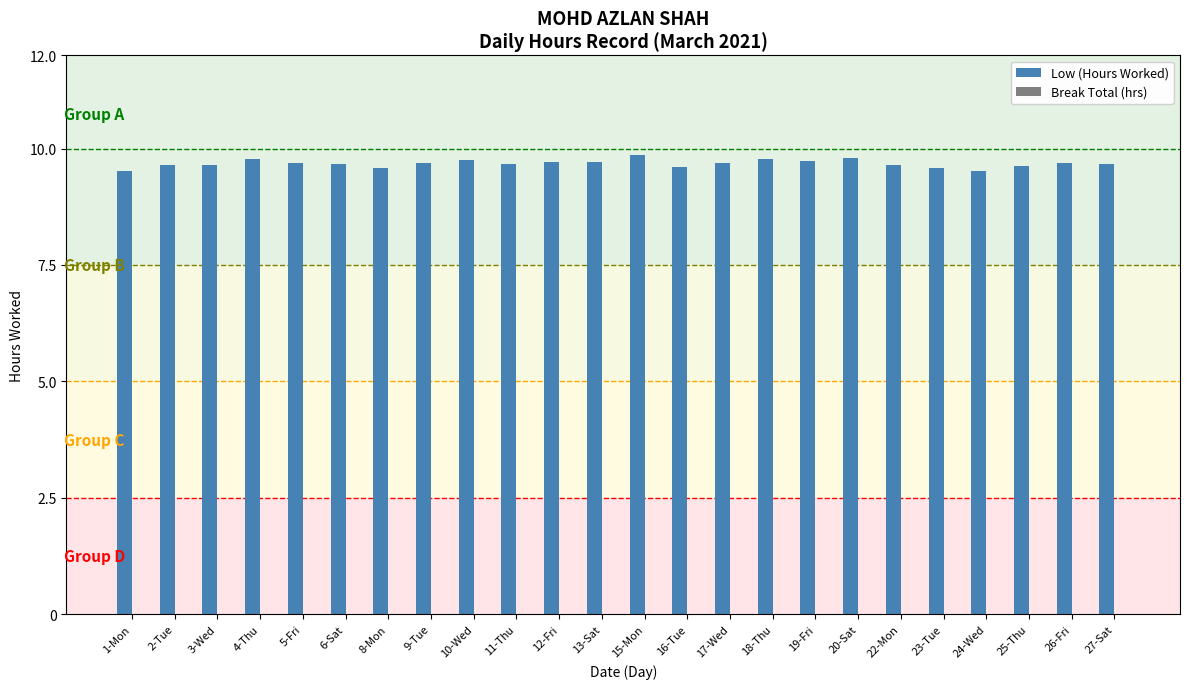

Count the values in the range 9 to 10.

24